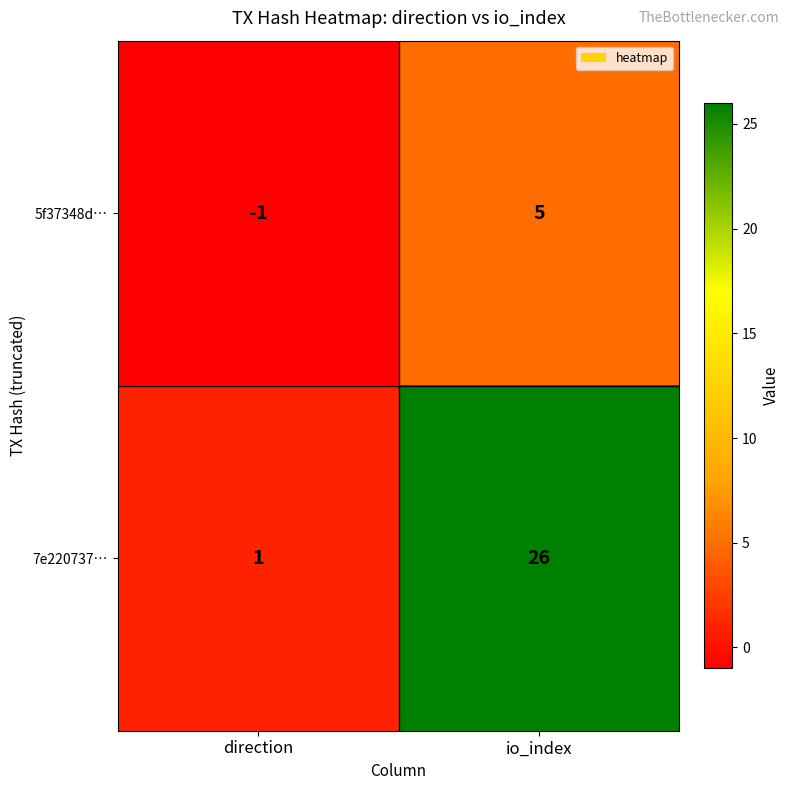

What is the difference between the maximum and minimum values in the 5f37348d… series?

6